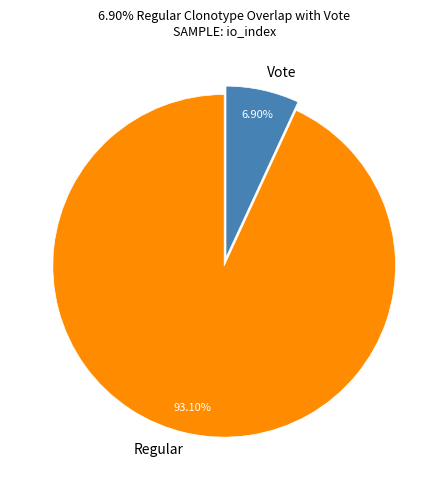

To the nearest percent, what is the average slice percentage?

50%